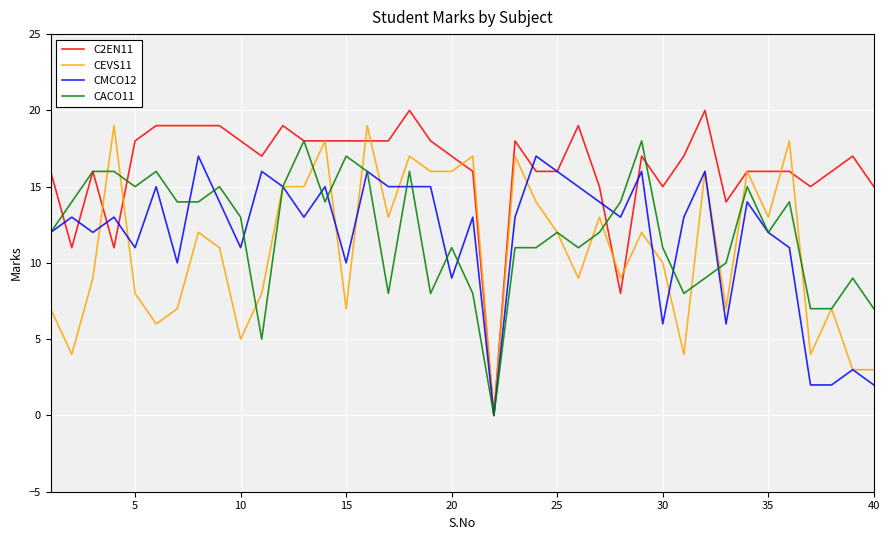

Which series has the largest total across all categories?

C2EN11